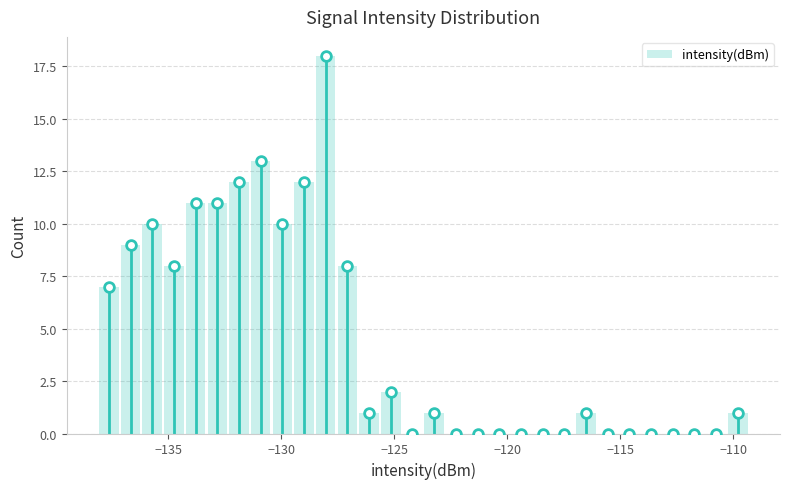

Read against the x-axis, roughly where is the centre of the tallest bar?

-128.0